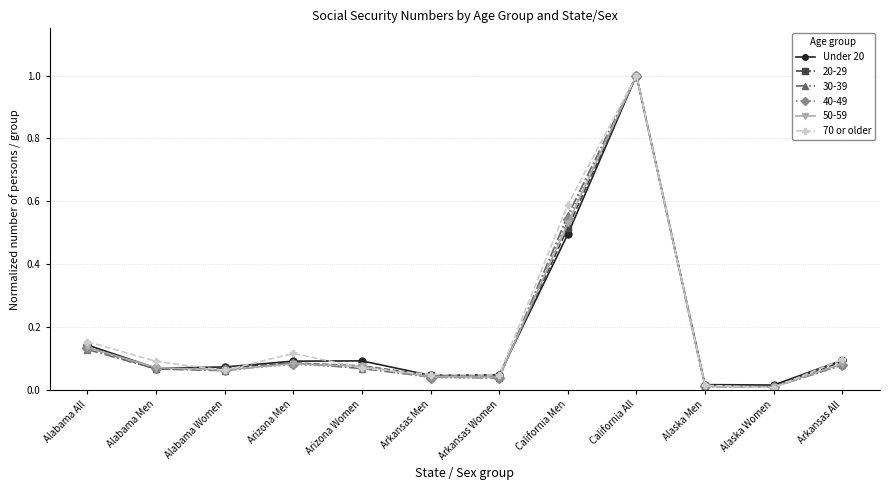

Between Alabama All and Arkansas Women, which series saw the biggest shift?

70 or older